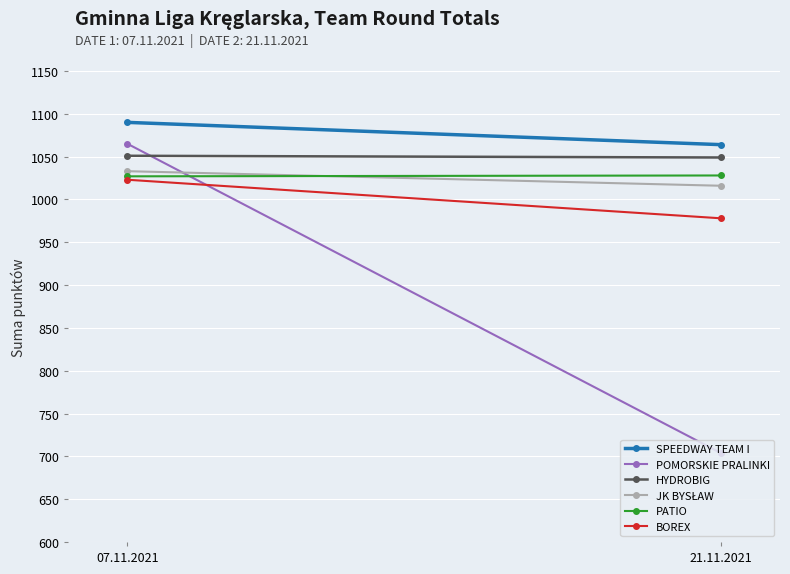

What is the average value of the BOREX series?

1000